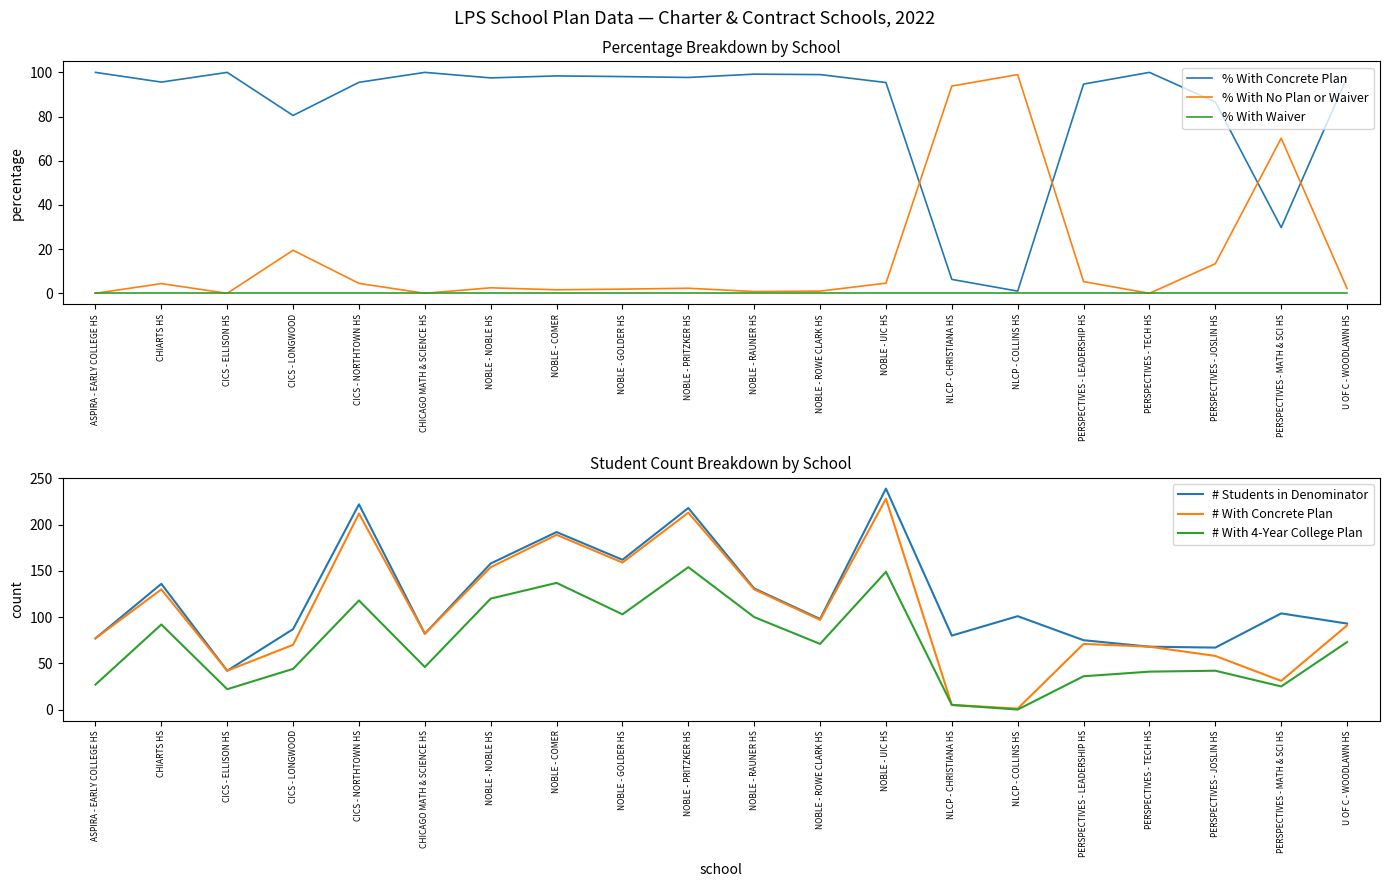

True or false: % With Waiver has a value of 0.0 at CHICAGO MATH & SCIENCE HS.

True